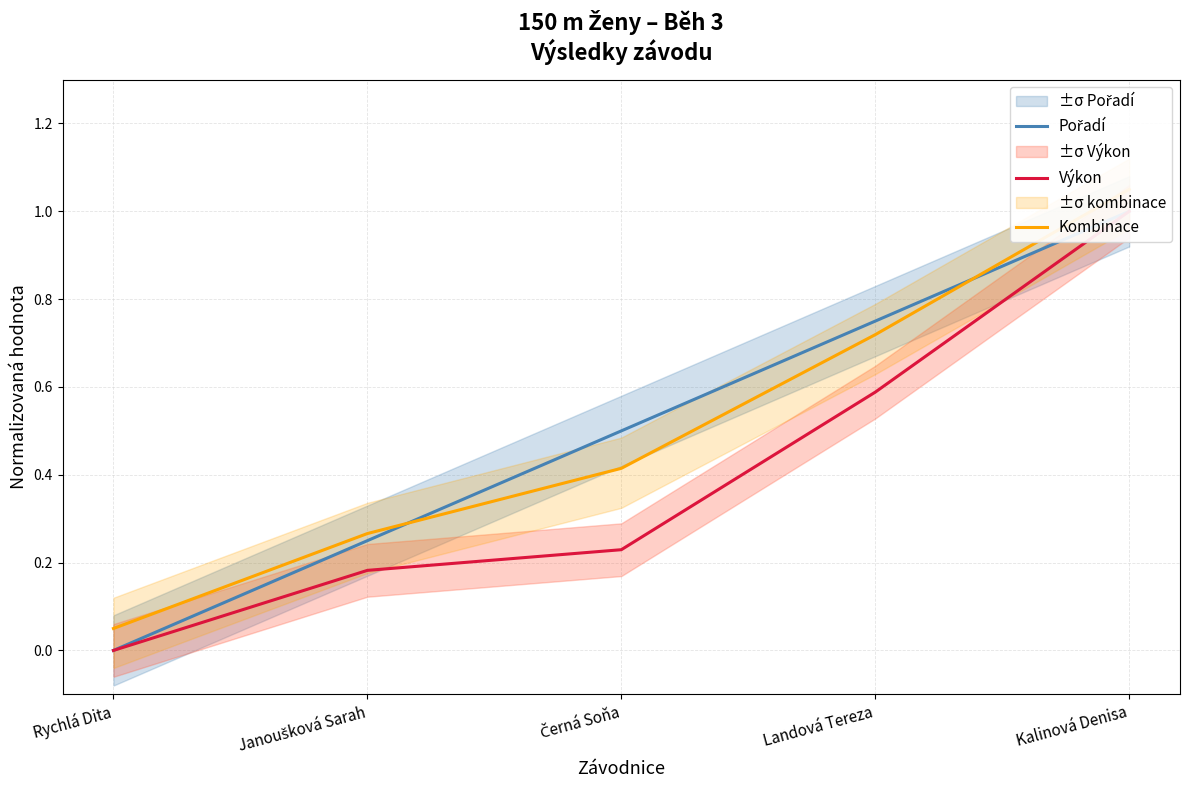

At which category is the sum across all series the highest?

Kalinová Denisa